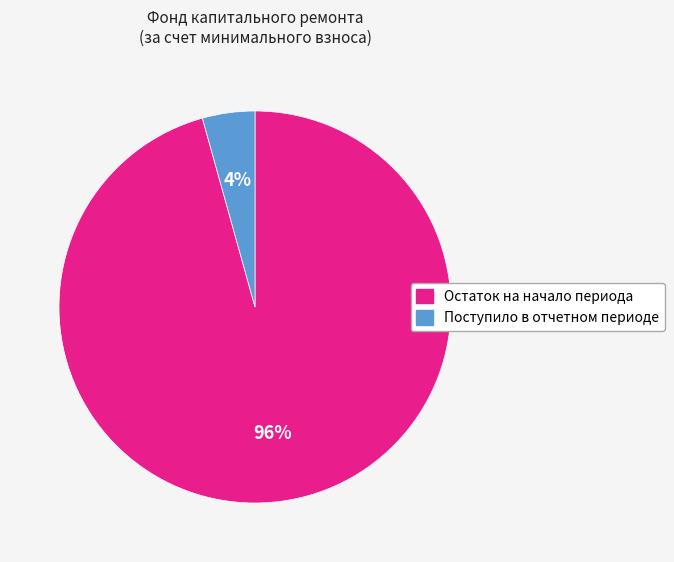

The Поступило в отчетном периоде slice represents 4% of the pie. True or false?

True